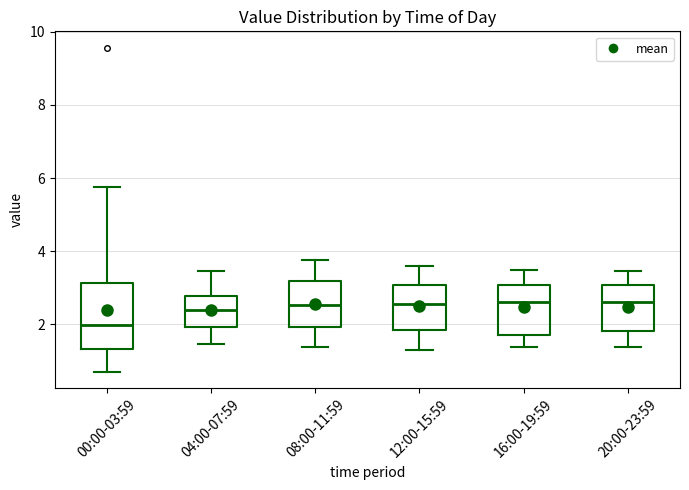

Reading left to right, transcribe this box plot: for each box, give where its median line is, the range the box spans, and where its two whiskers end, as read against the y-axis. The values are not printed on the chart, so give them approximately, as read against the axis.

00:00-03:59: median 2.0, box 1.4 to 3.2, whiskers 0.8 to 5.8
04:00-07:59: median 2.4, box 2.0 to 2.8, whiskers 1.4 to 3.4
08:00-11:59: median 2.6, box 2.0 to 3.2, whiskers 1.4 to 3.8
12:00-15:59: median 2.6, box 1.8 to 3.0, whiskers 1.4 to 3.6
16:00-19:59: median 2.6, box 1.8 to 3.0, whiskers 1.4 to 3.6
20:00-23:59: median 2.6, box 1.8 to 3.0, whiskers 1.4 to 3.4